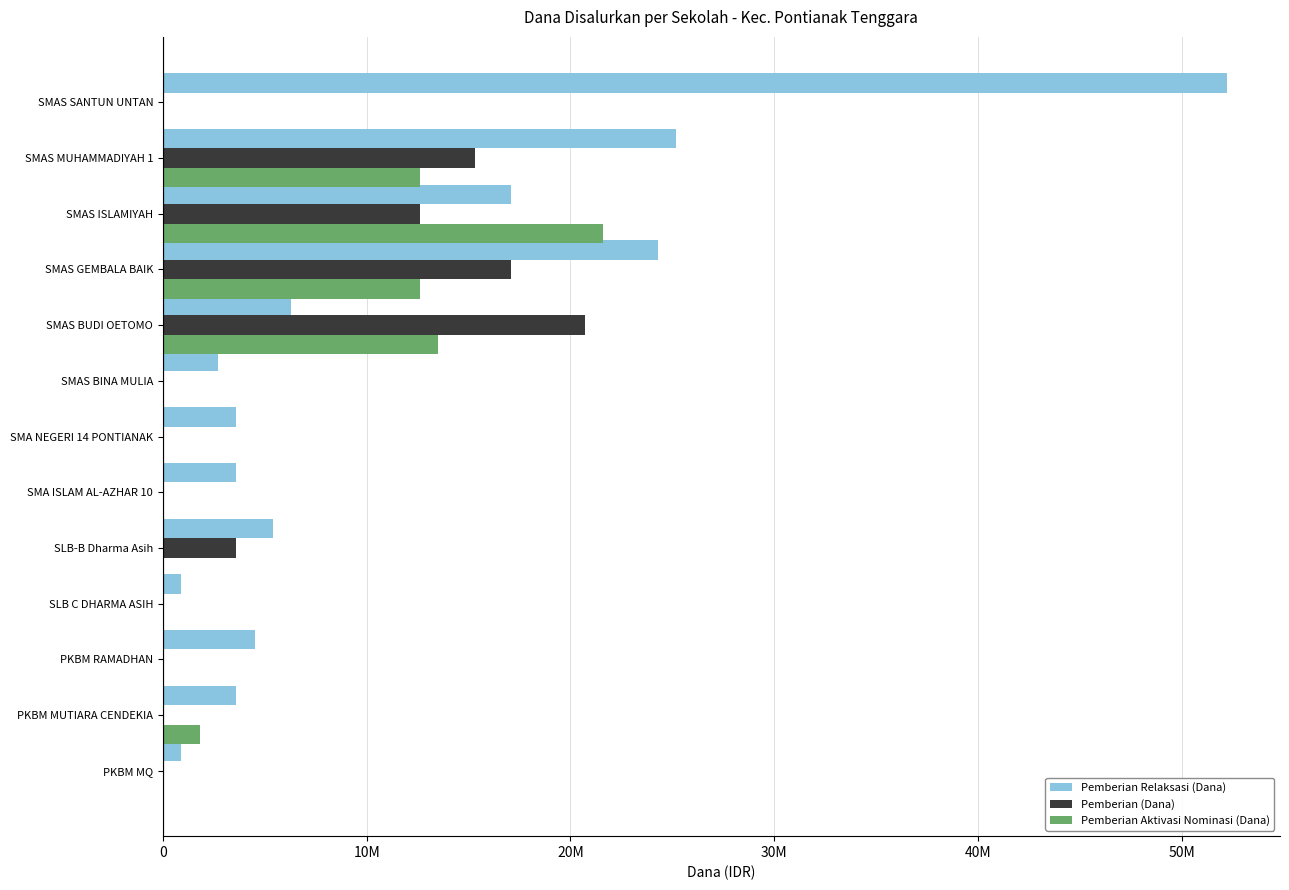

What are all the series names shown in the legend?

Pemberian Relaksasi (Dana), Pemberian (Dana), Pemberian Aktivasi Nominasi (Dana)